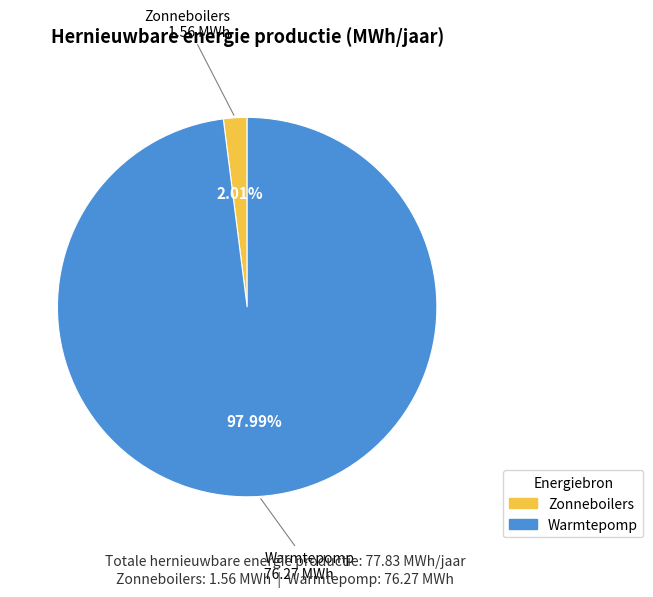

How many slices are in this pie chart?

2